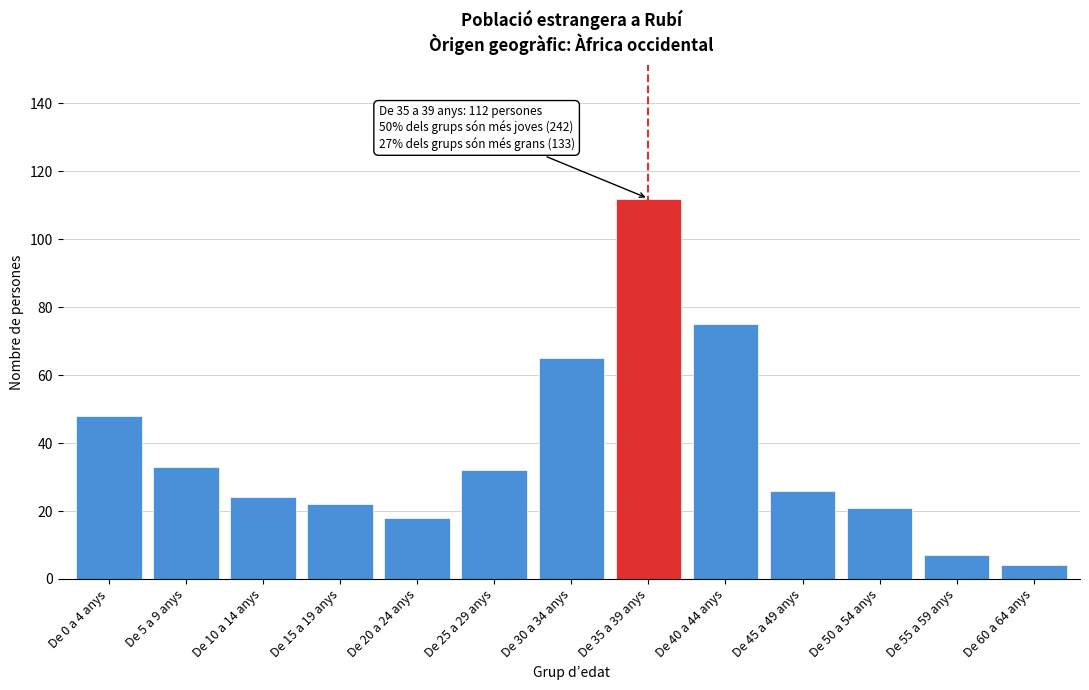

Reading right to left, extract all data points from this chart.

De 60 a 64 anys=4	De 55 a 59 anys=7	De 50 a 54 anys=21	De 45 a 49 anys=26	De 40 a 44 anys=75	De 35 a 39 anys=112	De 30 a 34 anys=65	De 25 a 29 anys=32	De 20 a 24 anys=18	De 15 a 19 anys=22	De 10 a 14 anys=24	De 5 a 9 anys=33	De 0 a 4 anys=48